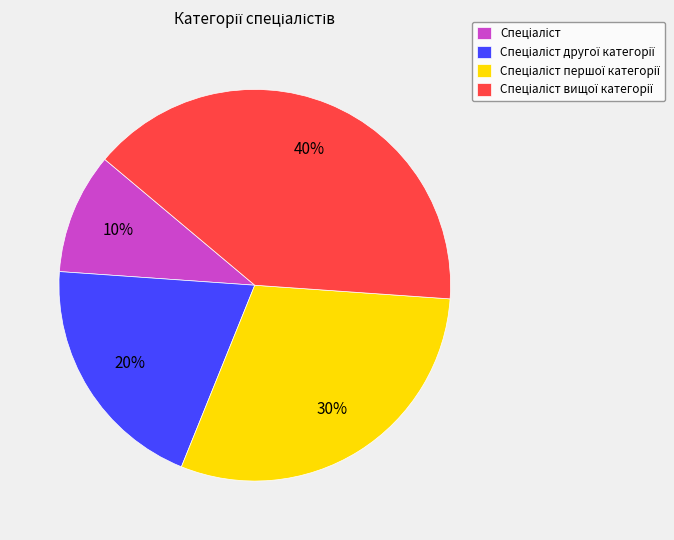

Is there a majority slice in this chart?

No